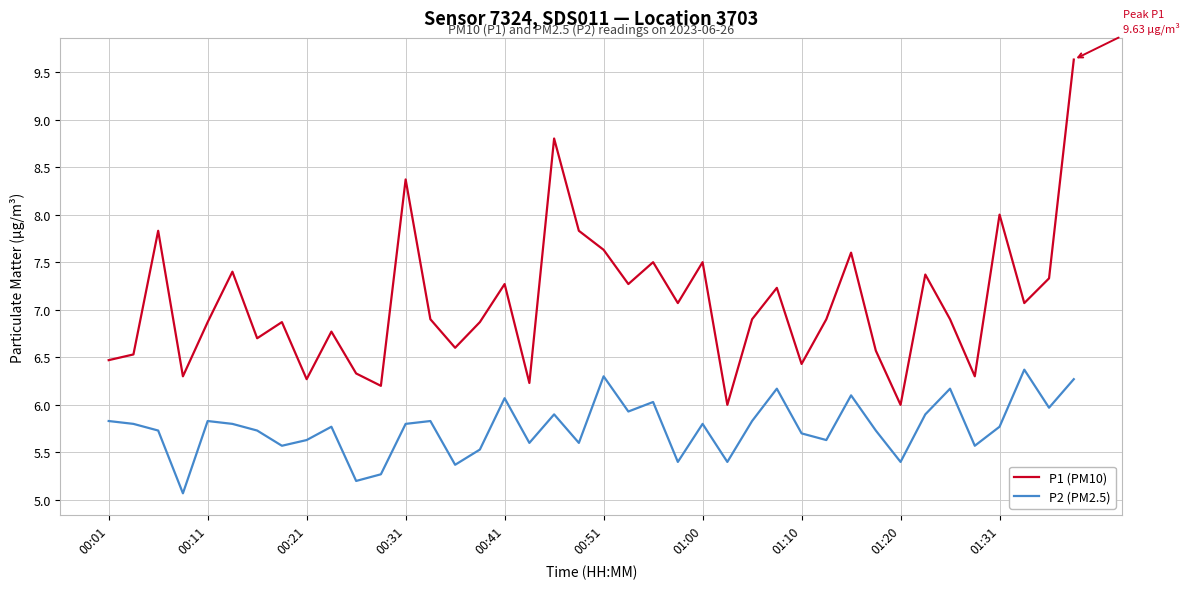

Which series has the largest range (max minus min)?

P1 (PM10)